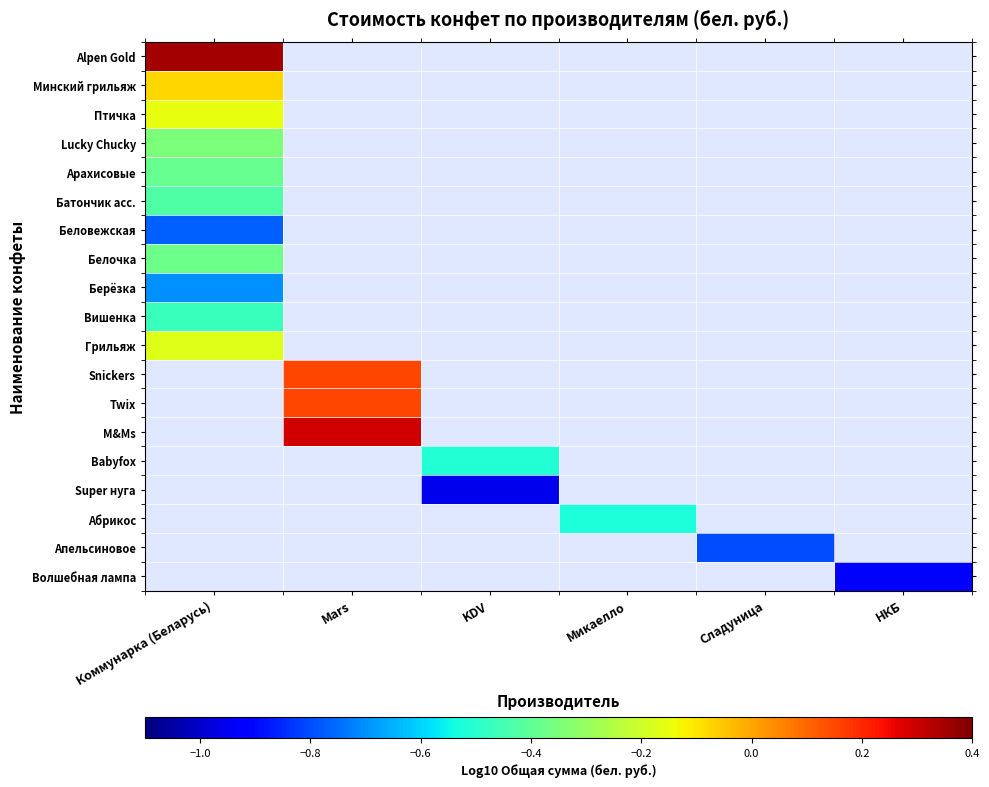

Which category has the highest value across all series?

Коммунарка (Беларусь)